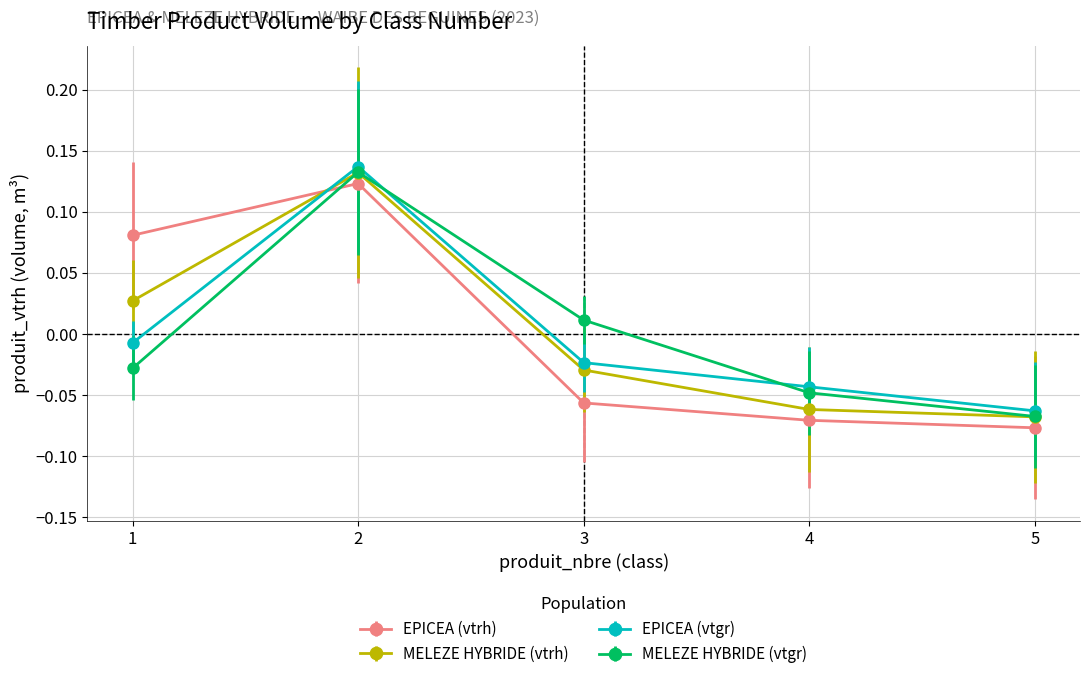

Is the value of MELEZE HYBRIDE (vtgr) at 3 greater than the value of MELEZE HYBRIDE (vtrh) at 3?

Yes